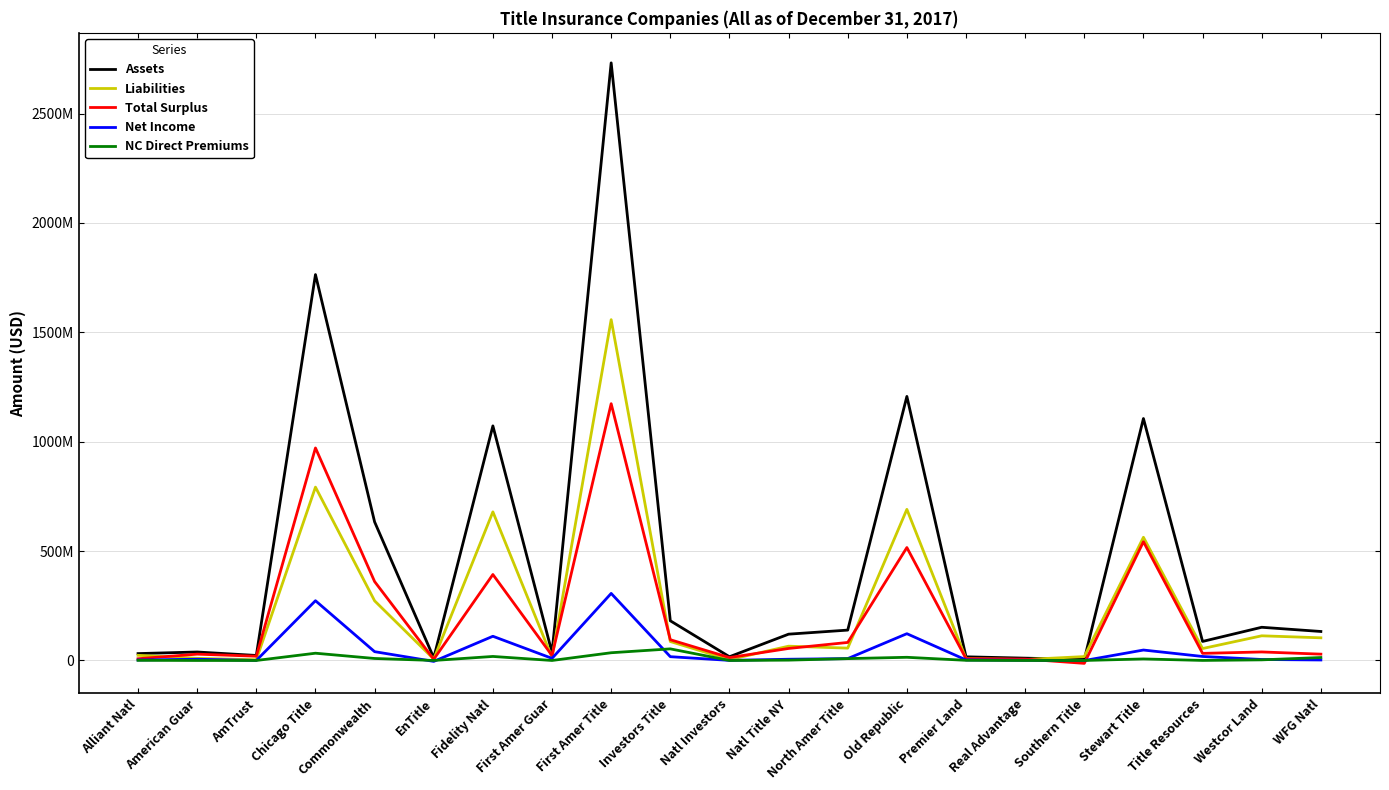

Does the chart have visible grid lines?

Yes